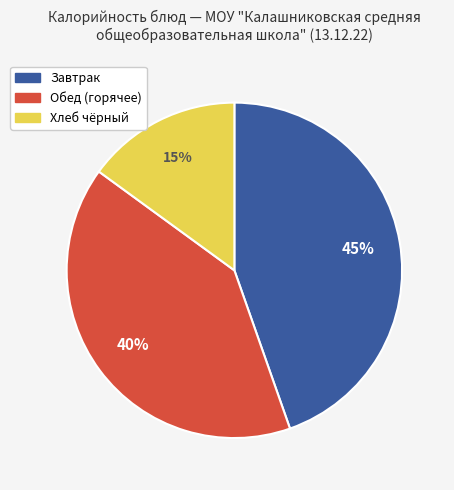

Count the number of slices in the pie.

3